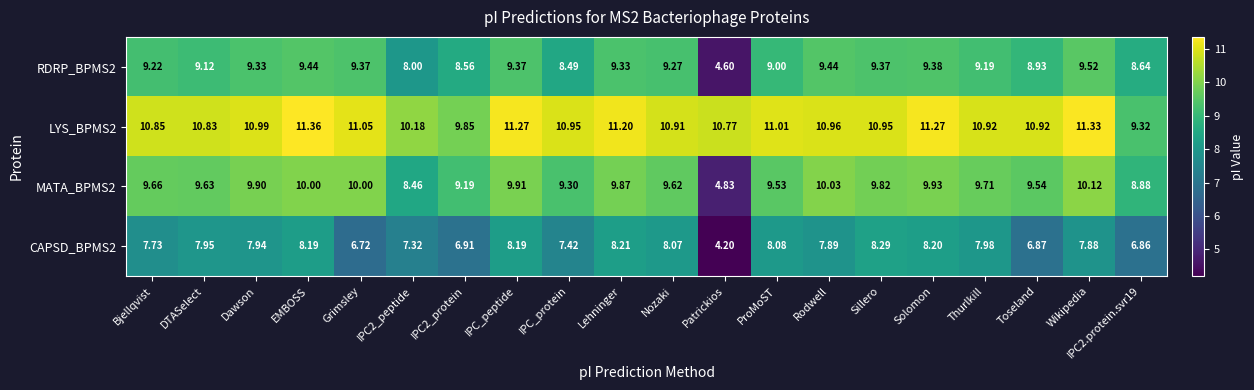

At which category is the sum across all series the highest?

EMBOSS